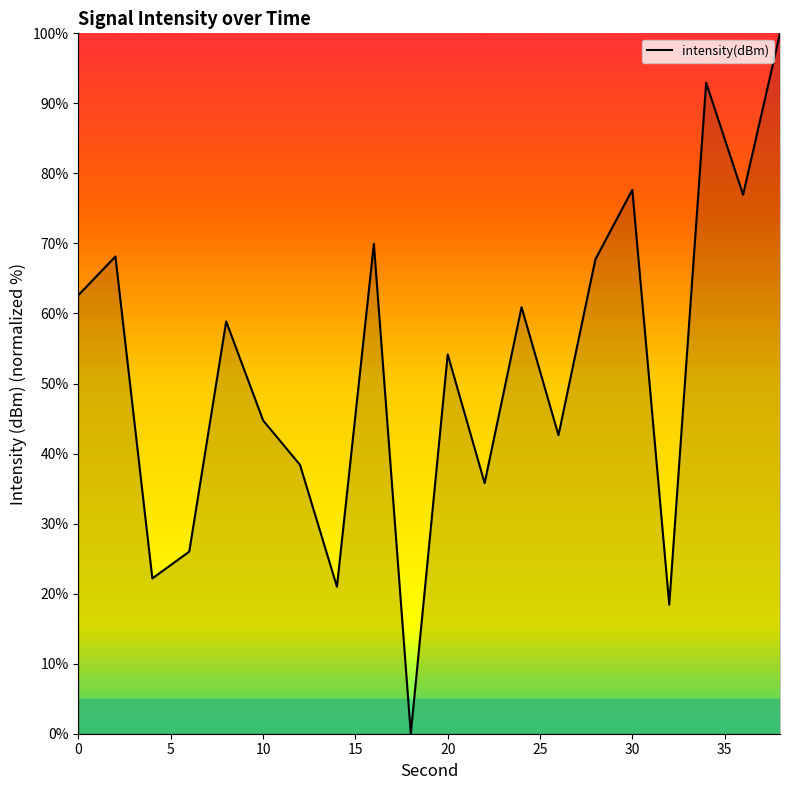

How many values are above zero?

19